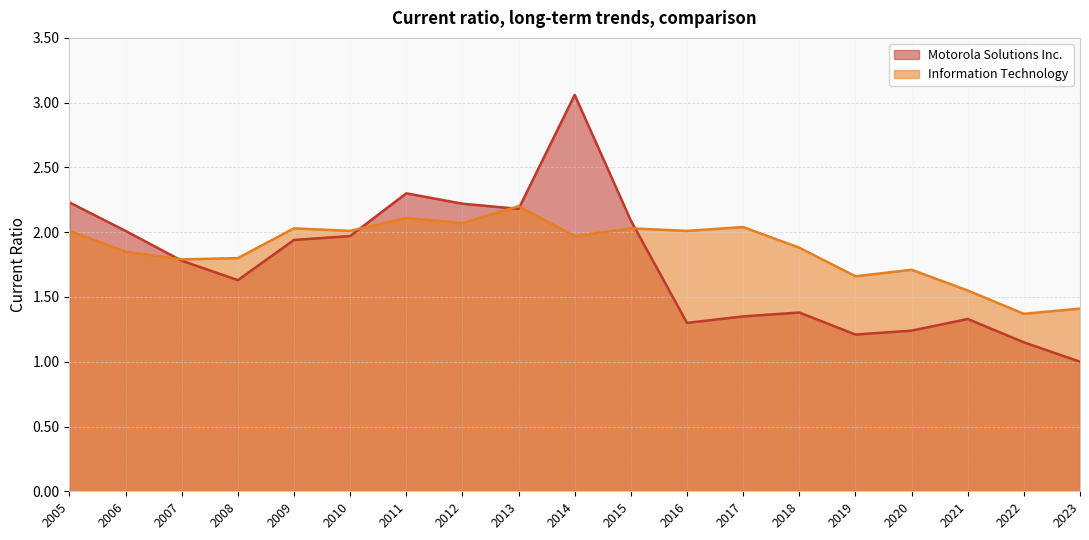

What is the difference between the maximum and minimum values in the Information Technology series?

0.8